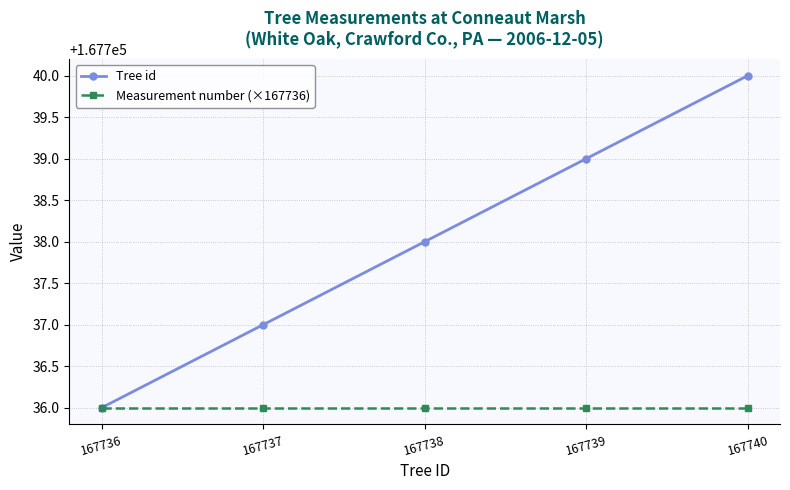

What is the total value across all series at 167740?

335476